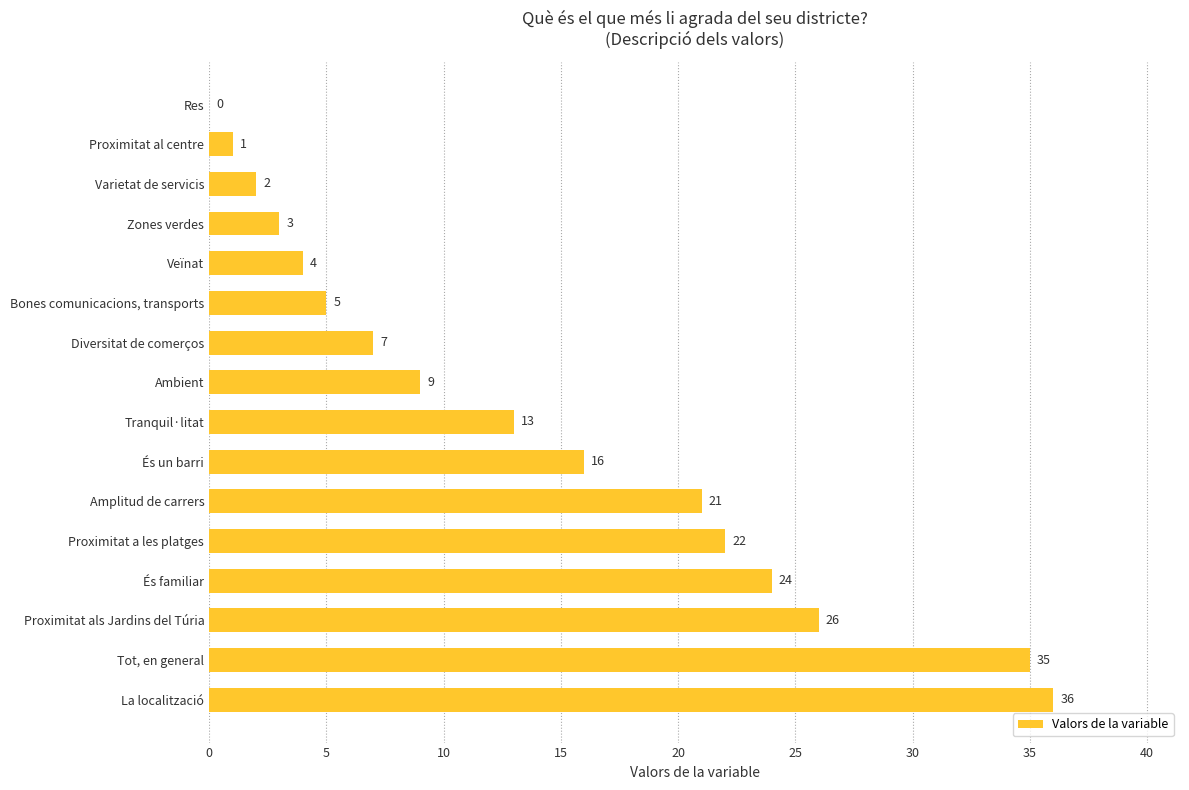

Between Veïnat and És un barri, which is larger?

És un barri